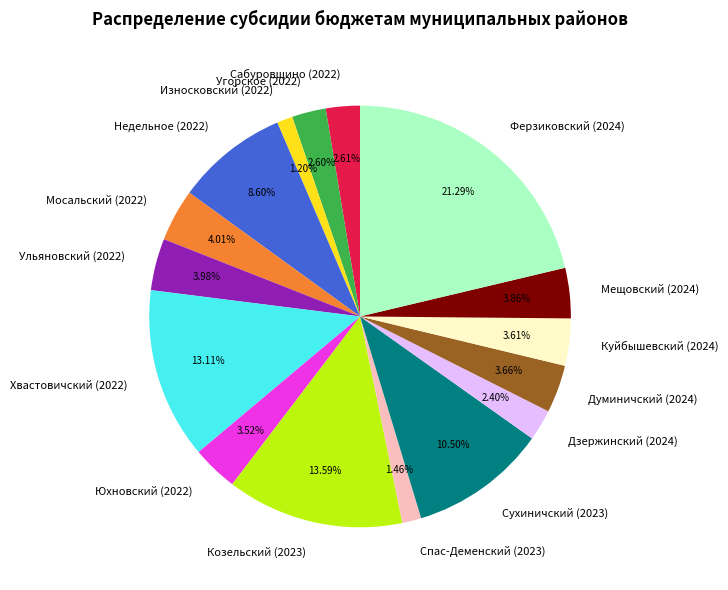

Count the number of slices in the pie.

16